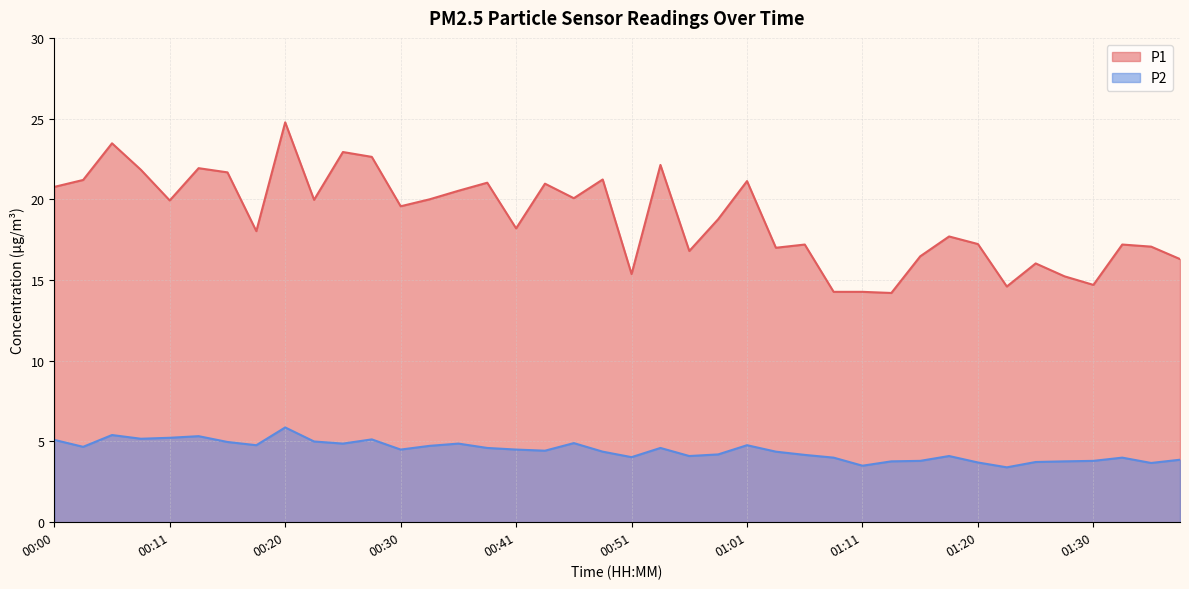

What is the label of the 26th point from the left?

01:03